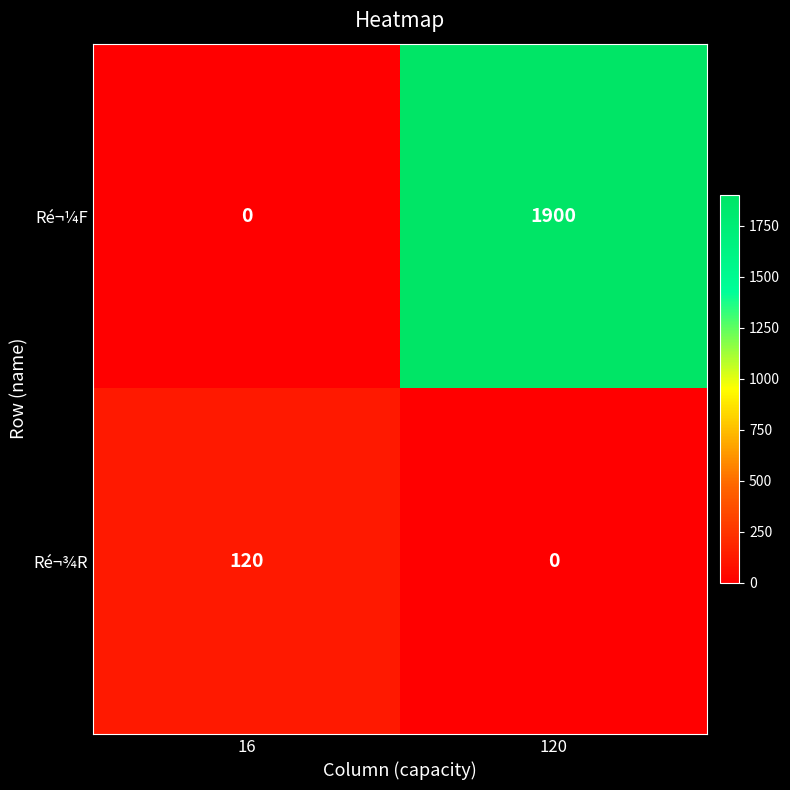

At how many categories does at least one series exceed 1500?

1